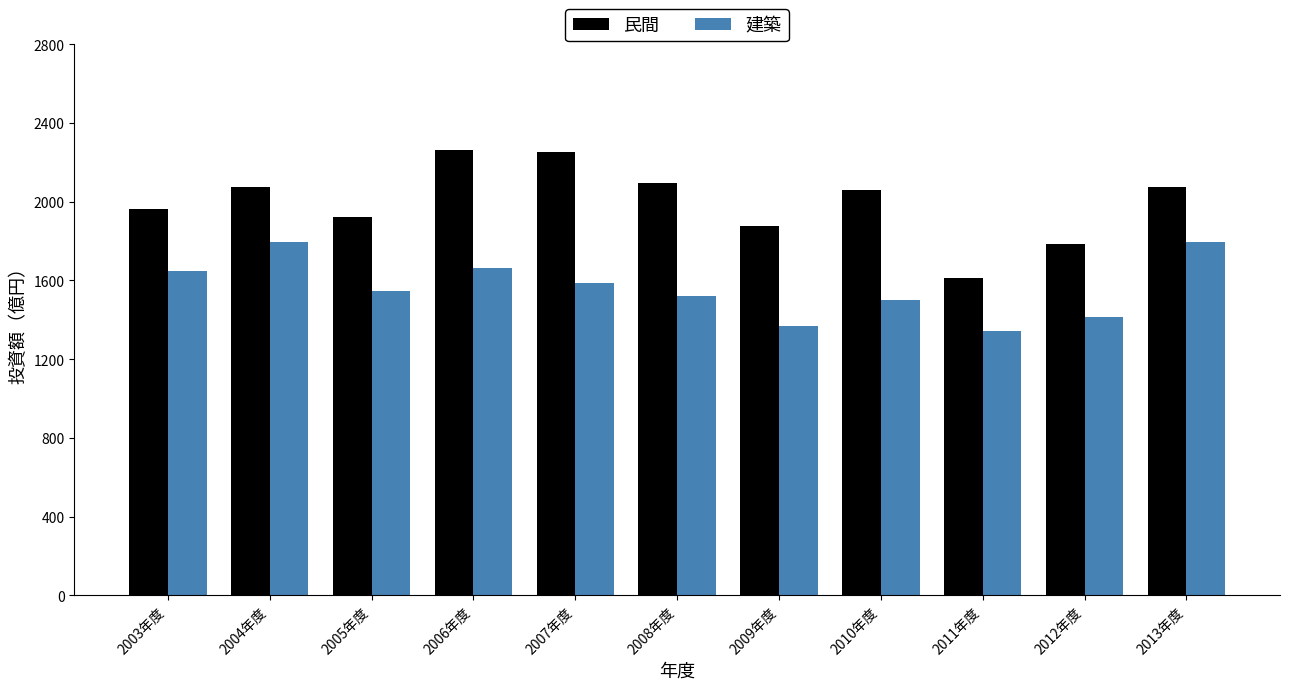

How many bars are there in total?

22